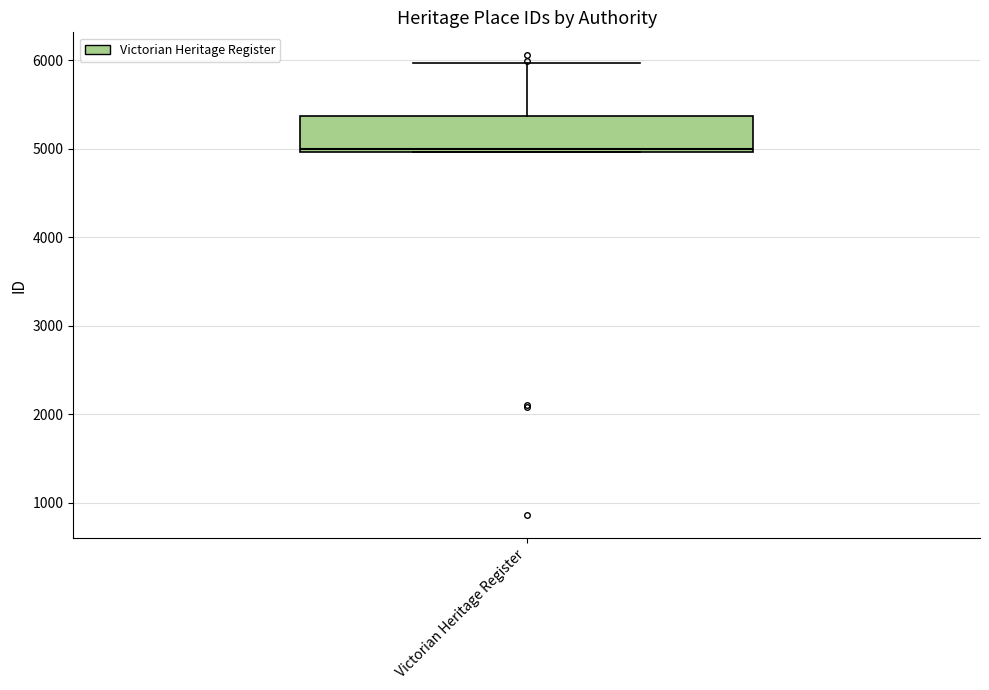

Transcribe this box plot: give where the median line is, the range the box spans, and where the two whiskers end, as read against the y-axis. The values are not printed on the chart, so give them approximately, as read against the axis.

median 5000, box 5000 to 5400, whiskers 5000 to 6000